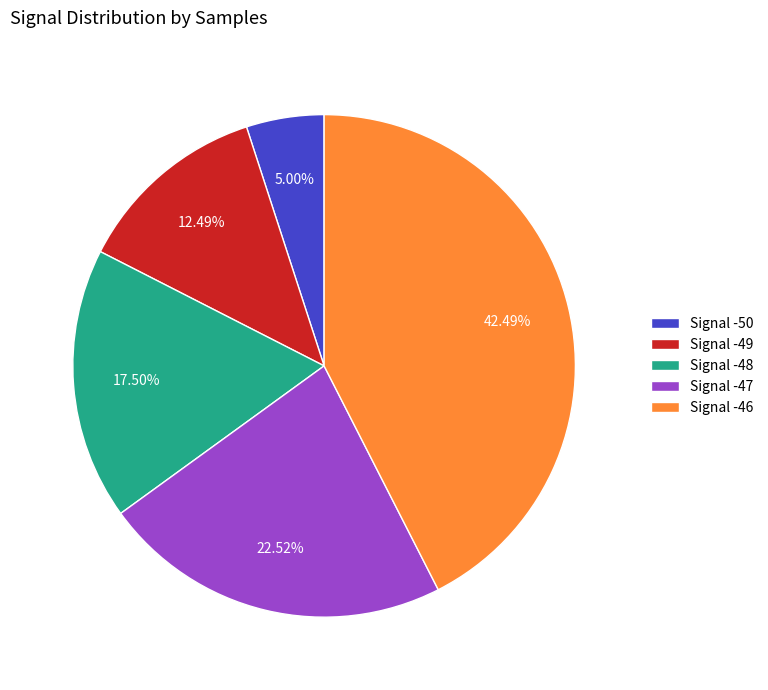

Is the sum of Signal -48 and Signal -50 greater than half?

No